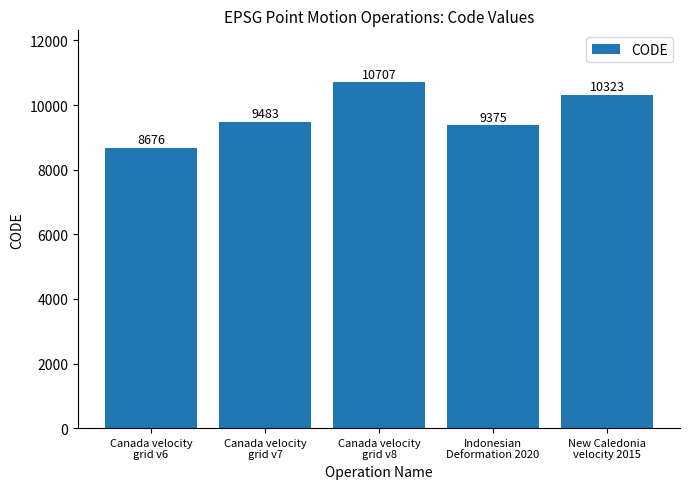

What is the sum of the values at Canada velocity
grid v6 and New Caledonia
velocity 2015?

18999